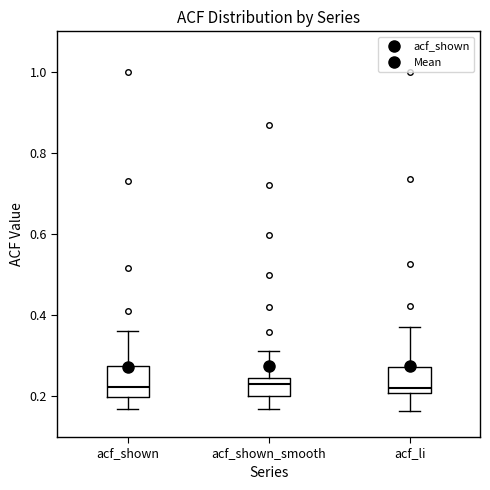

Reading left to right, transcribe this box plot: for each box, give where its median line is, the range the box spans, and where its two whiskers end, as read against the y-axis. The values are not printed on the chart, so give them approximately, as read against the axis.

acf_shown: median 0.22, box 0.20 to 0.28, whiskers 0.16 to 0.36
acf_shown_smooth: median 0.24 (just below the box's upper edge), box 0.20 to 0.24, whiskers 0.18 to 0.32
acf_li: median 0.22, box 0.20 to 0.28, whiskers 0.16 to 0.38